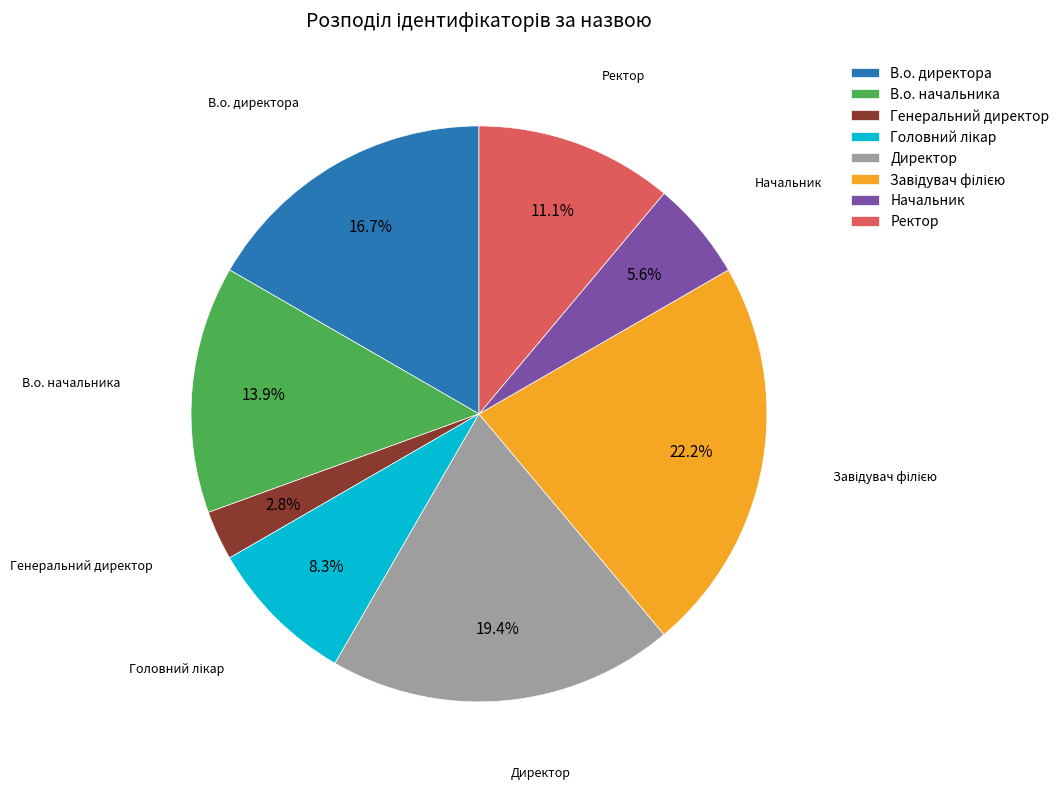

How many slices are in this pie chart?

8